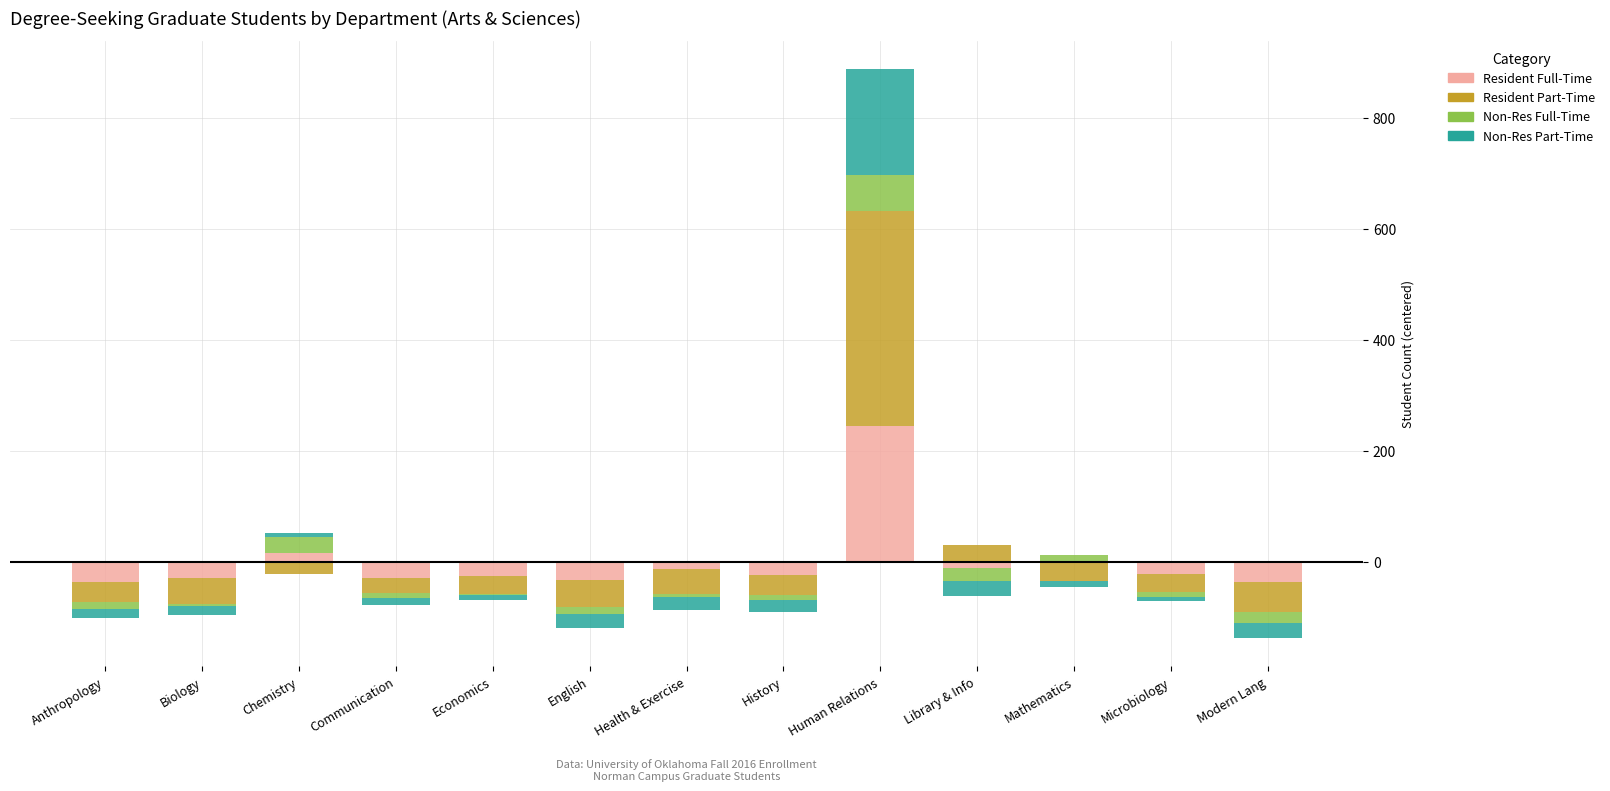

What is the label of the 7th bar from the left?

Health & Exercise